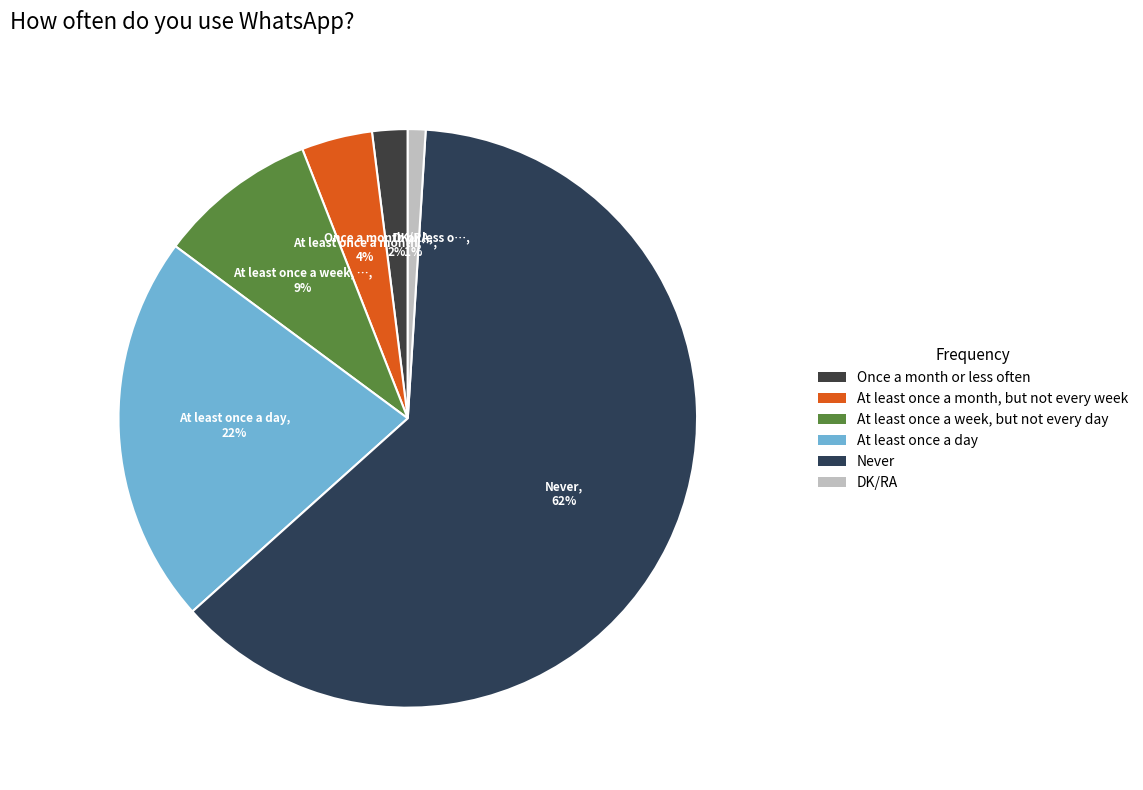

Which slice is the largest?

Never